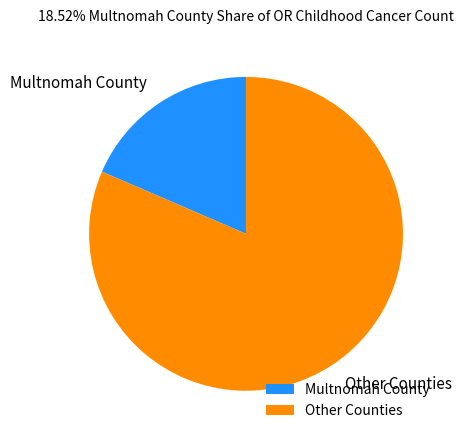

Which slice represents more than half of the pie?

Other Counties